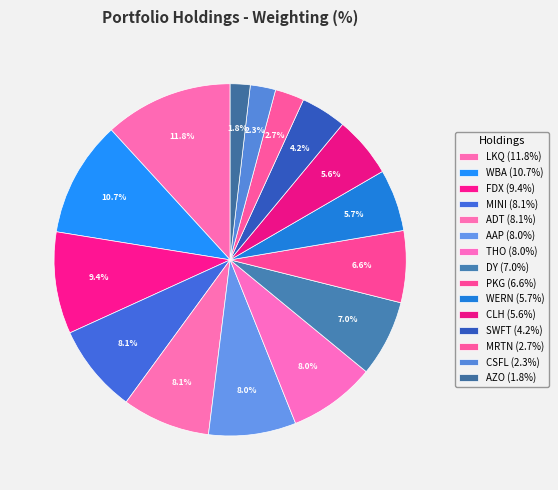

Rank the categories by value from lowest to highest.

AZO, CSFL, MRTN, SWFT, CLH, WERN, PKG, DY, THO, AAP, ADT, MINI, FDX, WBA, LKQ